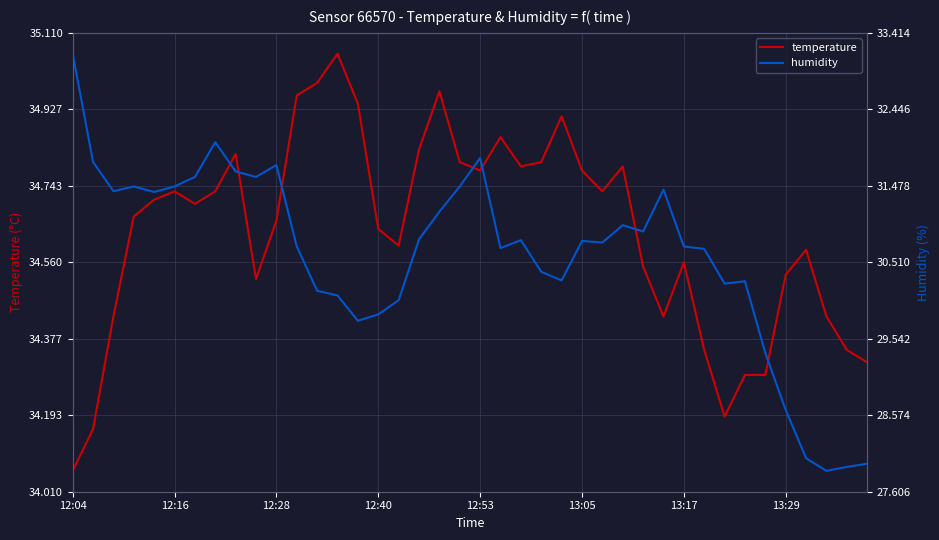

The humidity series shows 30.7 at 31. True or false?

True